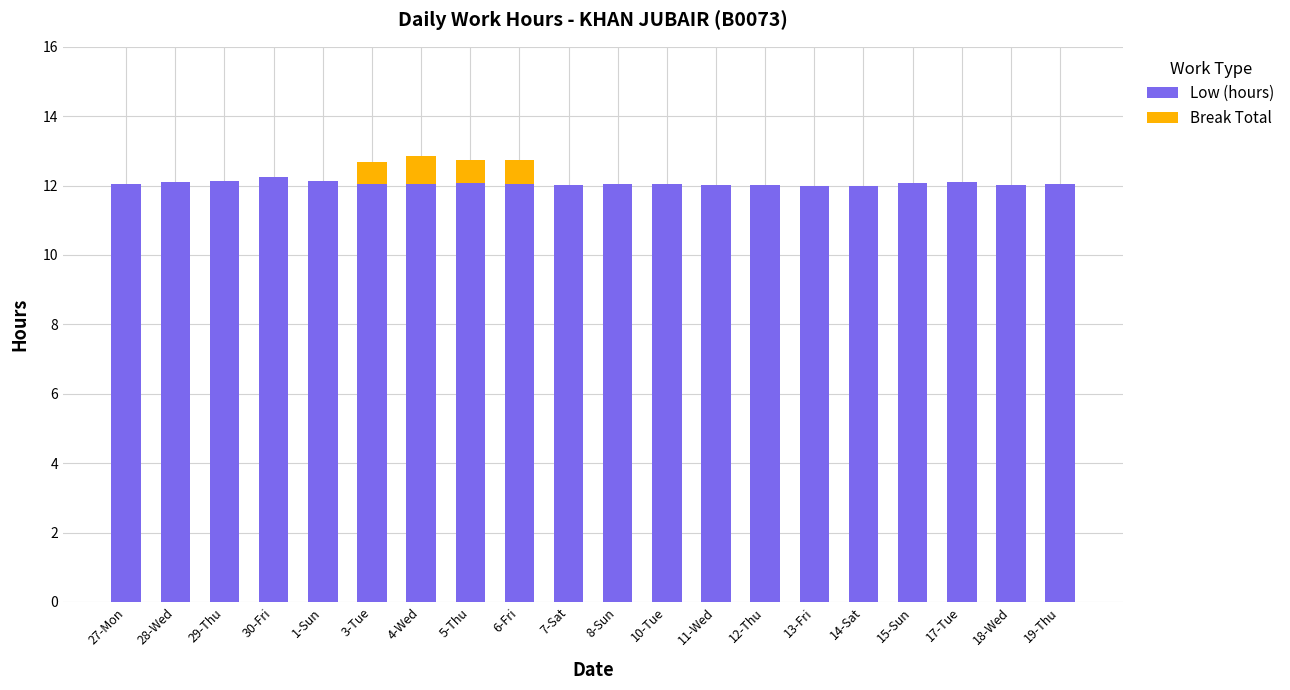

How many data points does each series have?

20